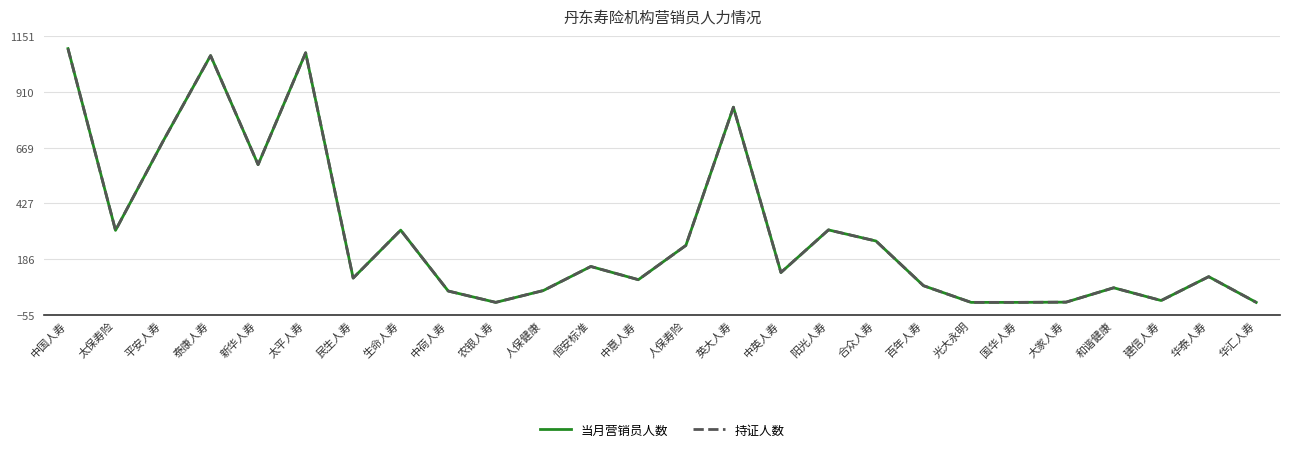

What is the total value across all series at 恒安标准?

310